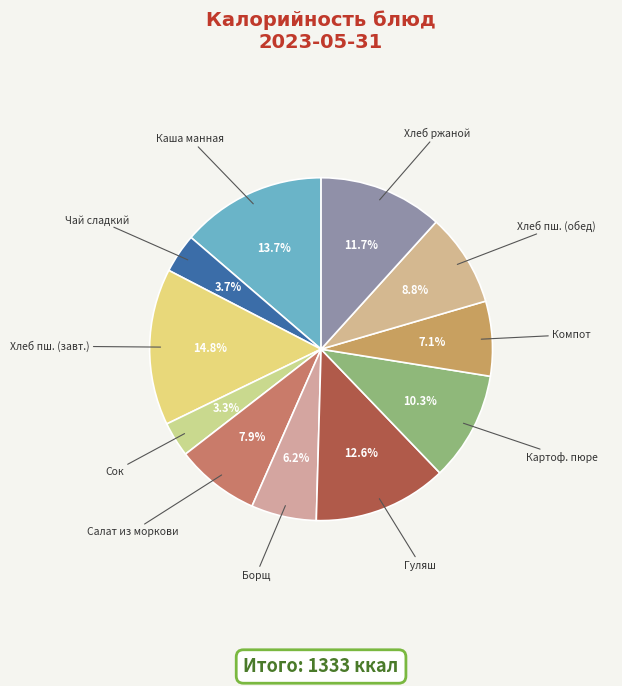

Is there a majority slice in this chart?

No